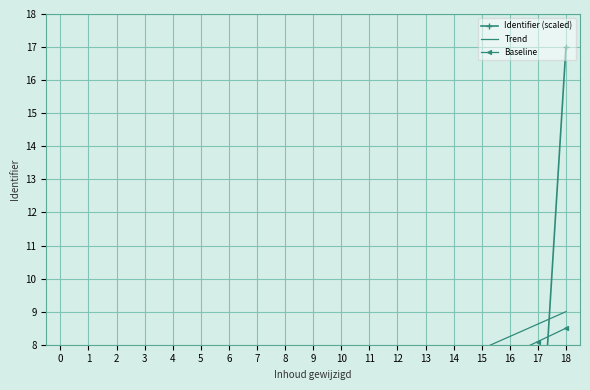

Reading left to right, list all the values displayed in this chart.

Identifier (scaled): 2.2	0.0	0.0	0.0	2.4	2.4	2.7	2.8	2.8	0.0	0.0	3.2	4.3	2.3	2.3	2.8	2.8	3.3	17.0
Trend: 2.2	2.6	3.0	3.4	3.7	4.1	4.5	4.9	5.2	5.6	6.0	6.4	6.7	7.1	7.5	7.9	8.2	8.6	9.0
Baseline: 1.2	1.6	2.0	2.4	2.9	3.3	3.7	4.1	4.5	4.9	5.3	5.7	6.1	6.5	6.9	7.3	7.7	8.1	8.5